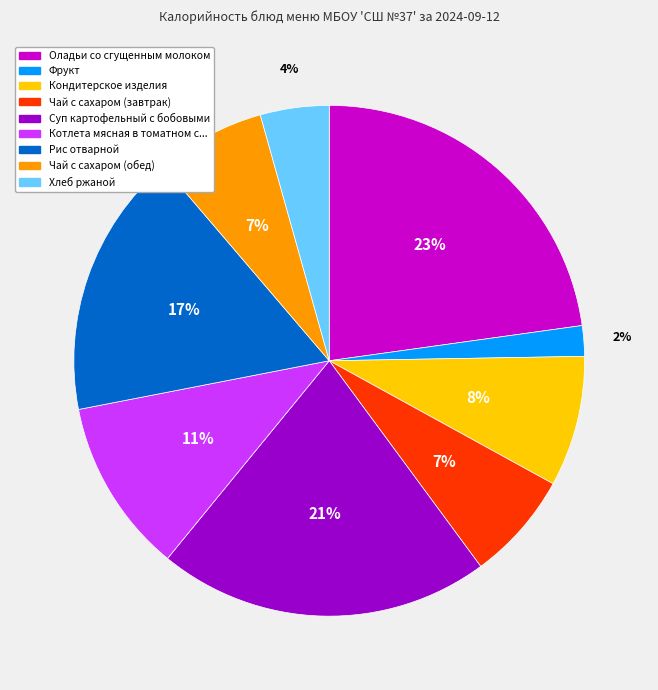

Is there any slice that represents more than half of the pie?

No